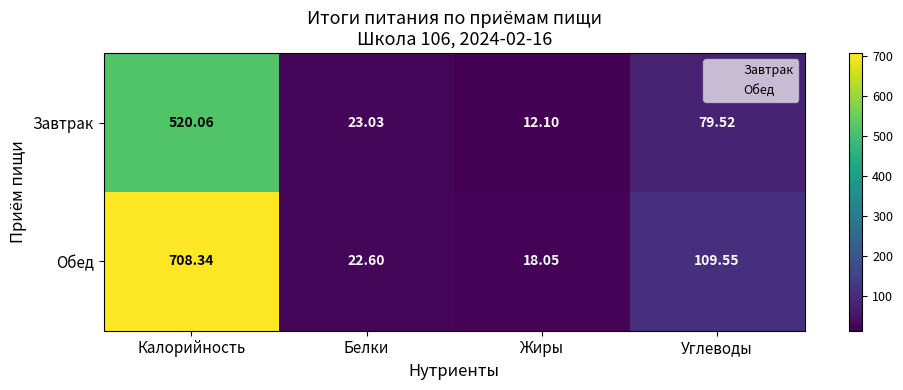

Which series has the largest range (max minus min)?

Обед